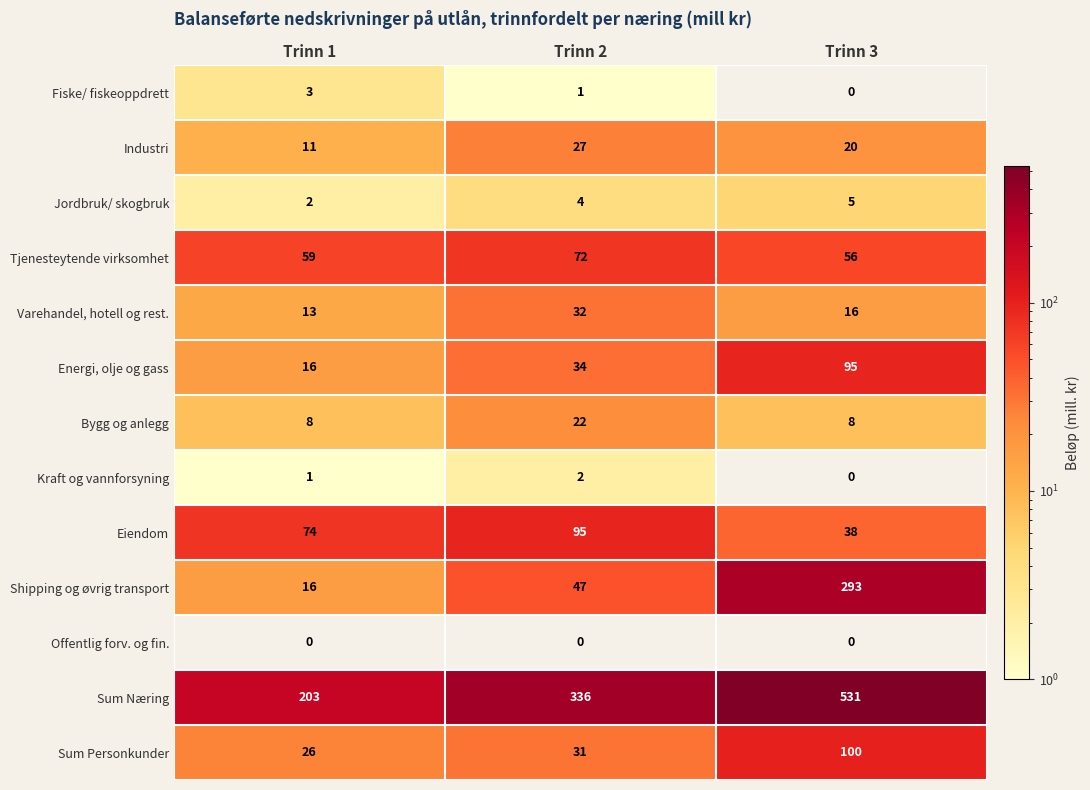

What is the sum of all Fiske/ fiskeoppdrett values?

4